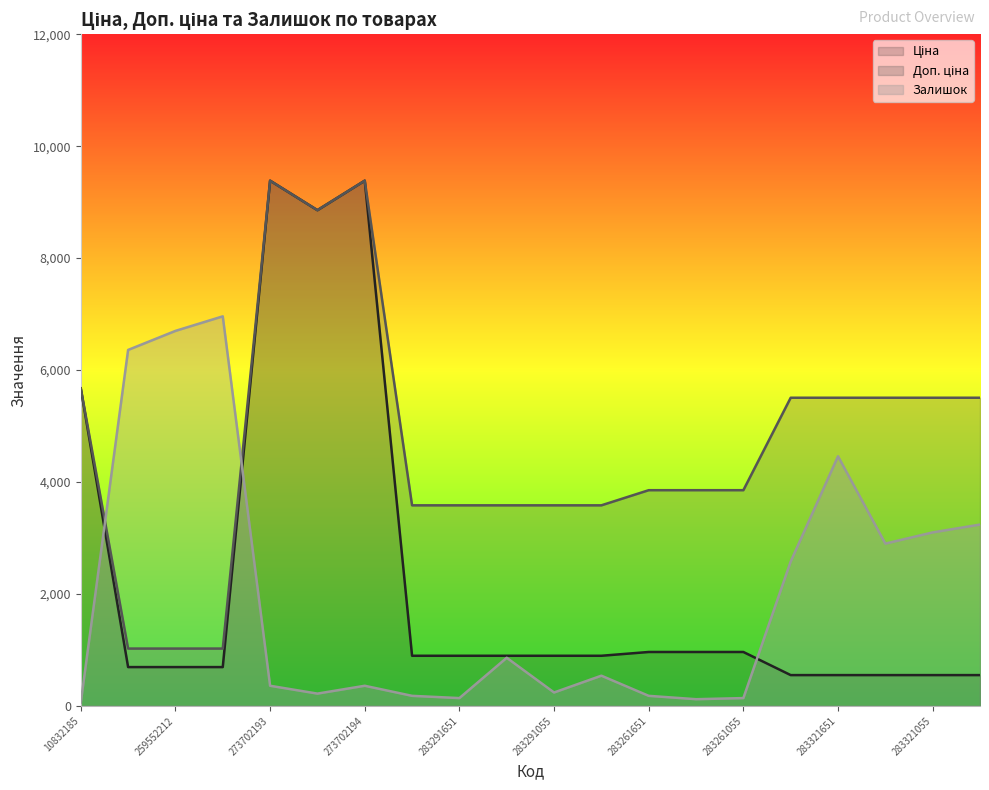

What is the minimum value for Залишок?

60.0